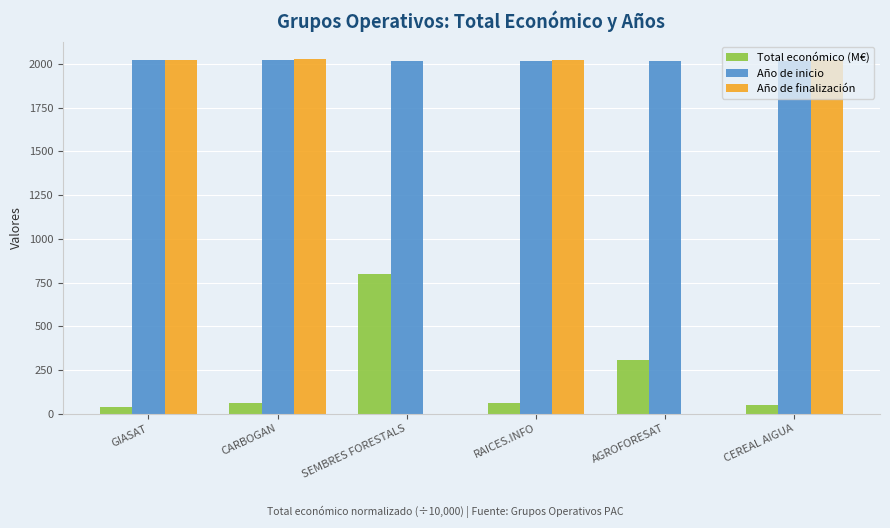

What is the sum of the Año de inicio values at CARBOGAN and RAICES.INFO?

4043.0